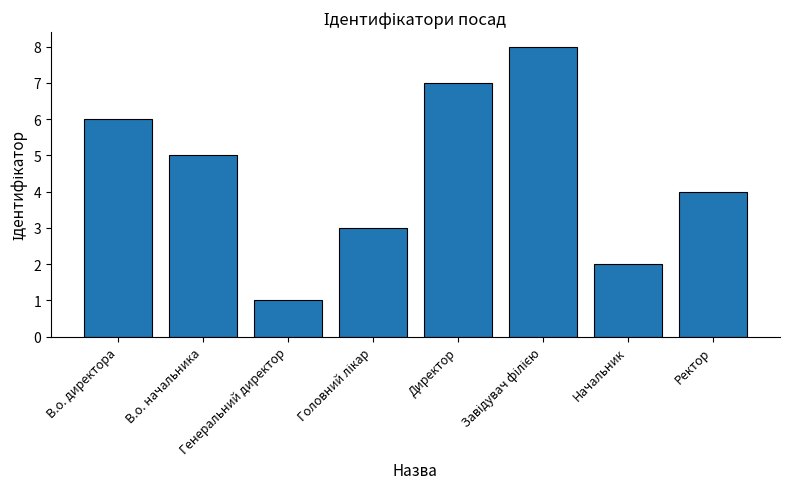

Does the chart contain stacked bars?

No